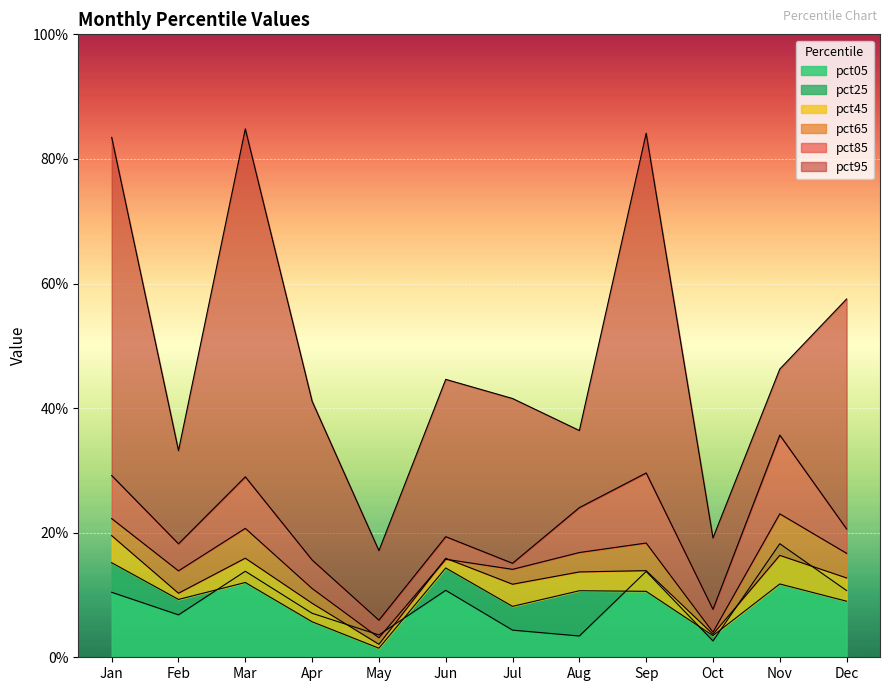

What is the difference between the second highest and second lowest values in the pct25 series?

0.1